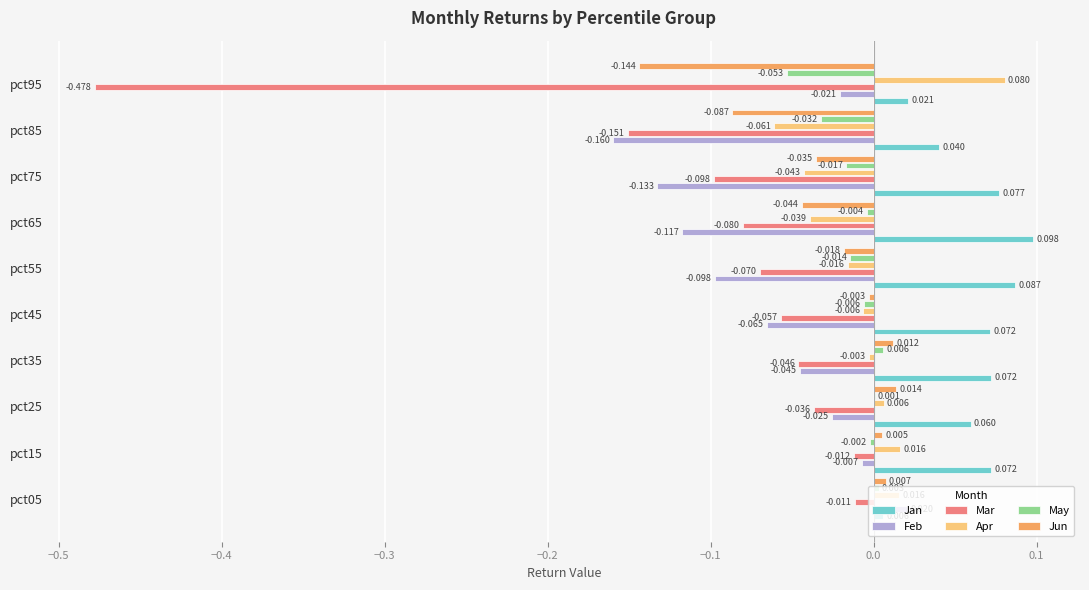

At which label is Apr closest to 0?

pct35